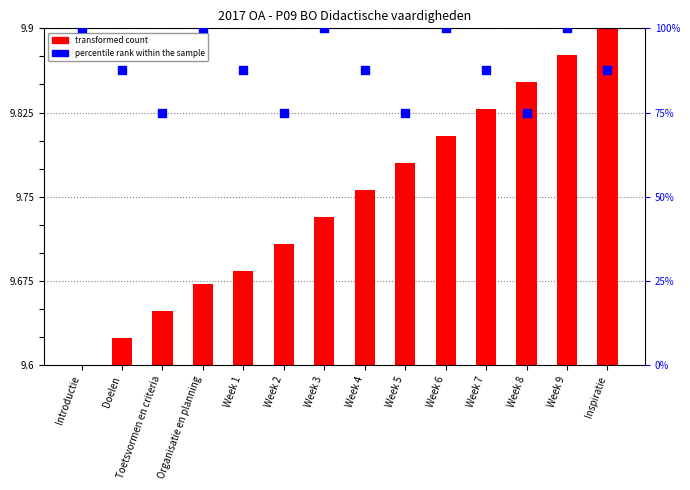

Which series reaches the minimum Y coordinate?

transformed count